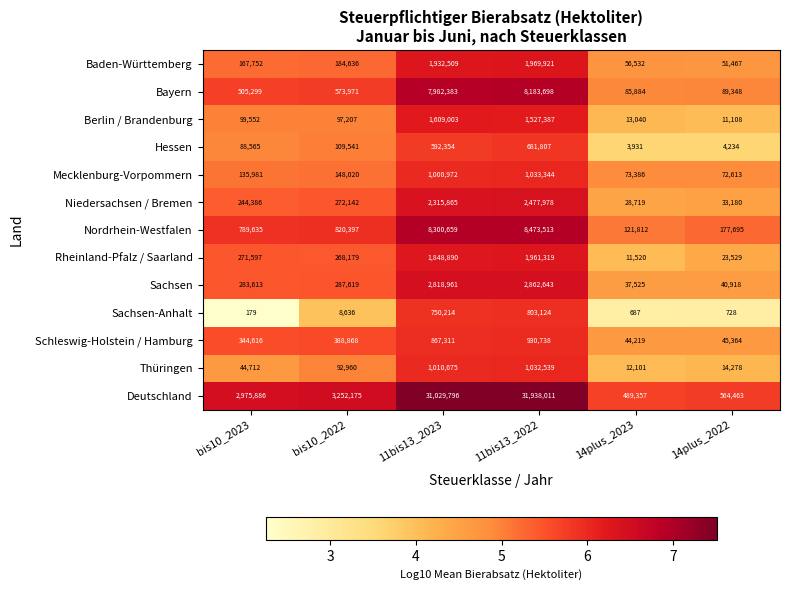

Rank the series by their maximum value, from highest to lowest.

Deutschland, Nordrhein-Westfalen, Bayern, Sachsen, Niedersachsen / Bremen, Baden-Württemberg, Rheinland-Pfalz / Saarland, Berlin / Brandenburg, Mecklenburg-Vorpommern, Thüringen, Schleswig-Holstein / Hamburg, Sachsen-Anhalt, Hessen